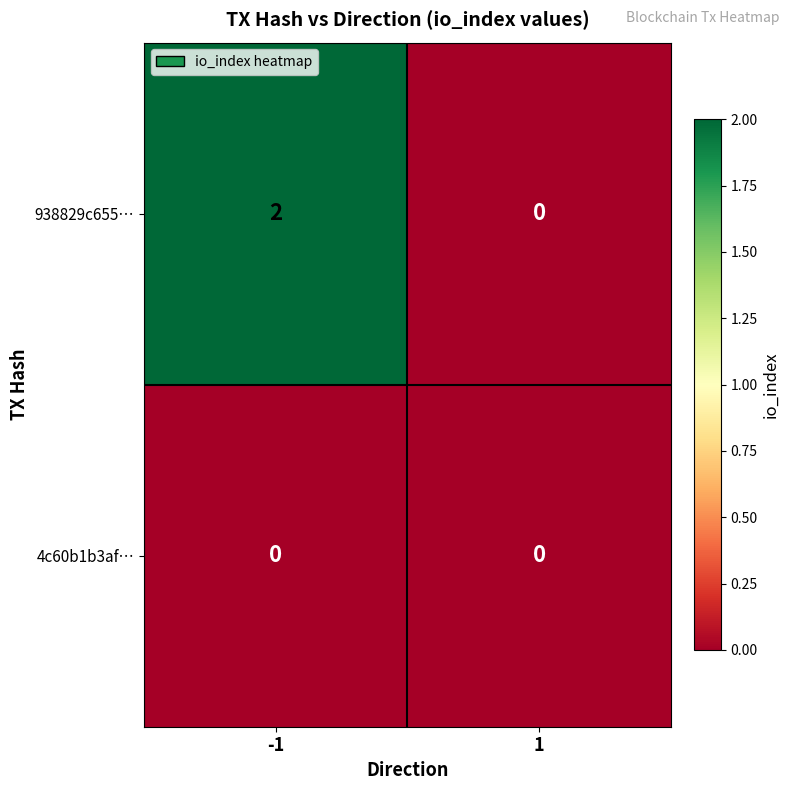

List the labels in order of 938829c655… value, smallest first.

1, -1